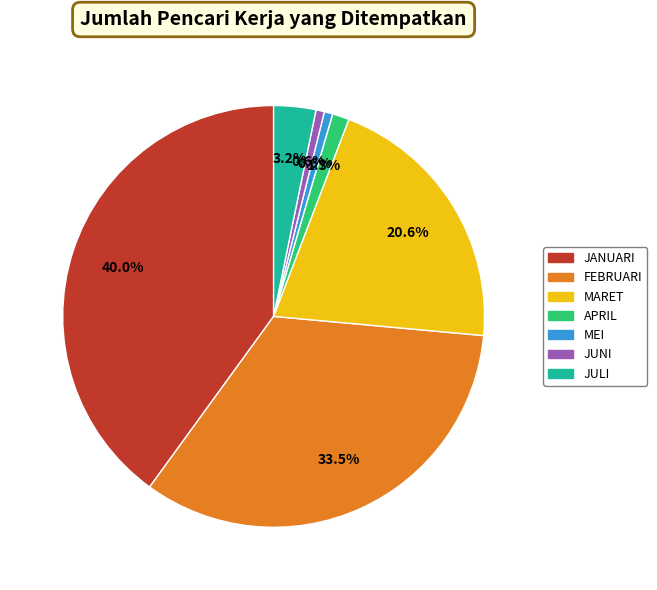

Does JUNI represent more than half of the total?

No